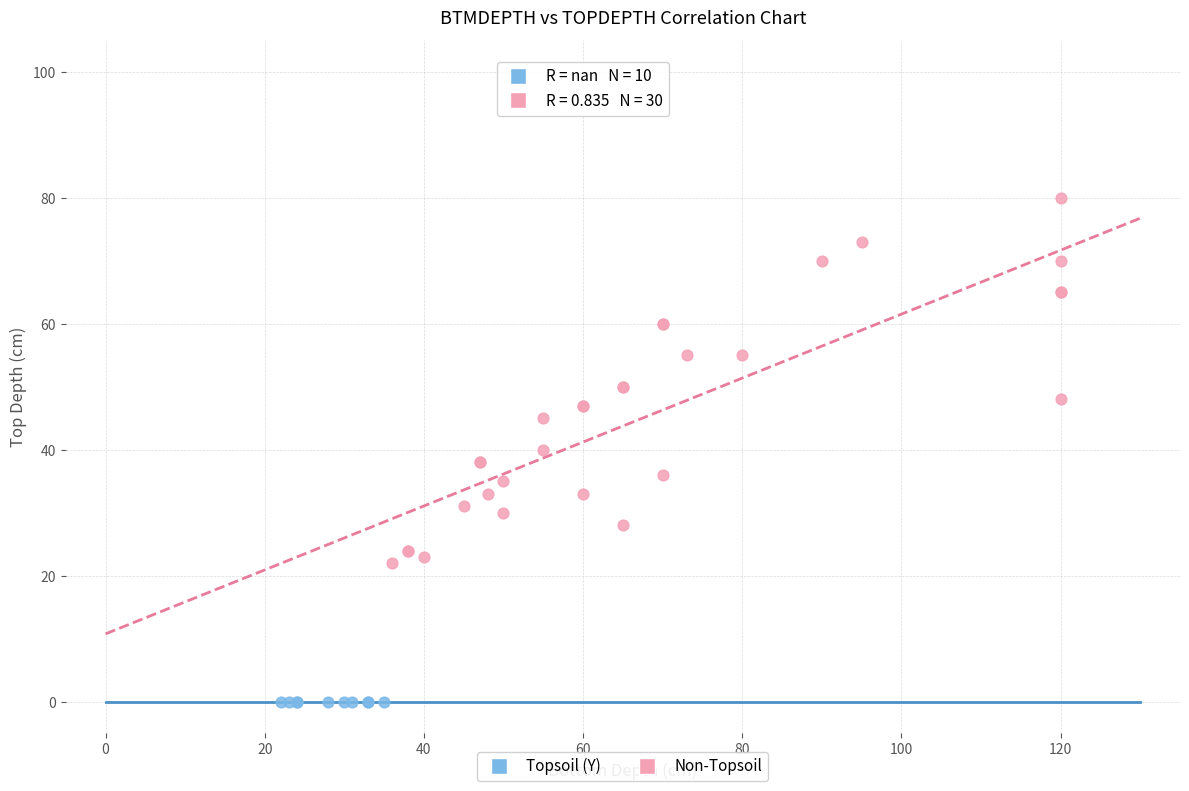

Which series contains the highest Y value?

Non-Topsoil